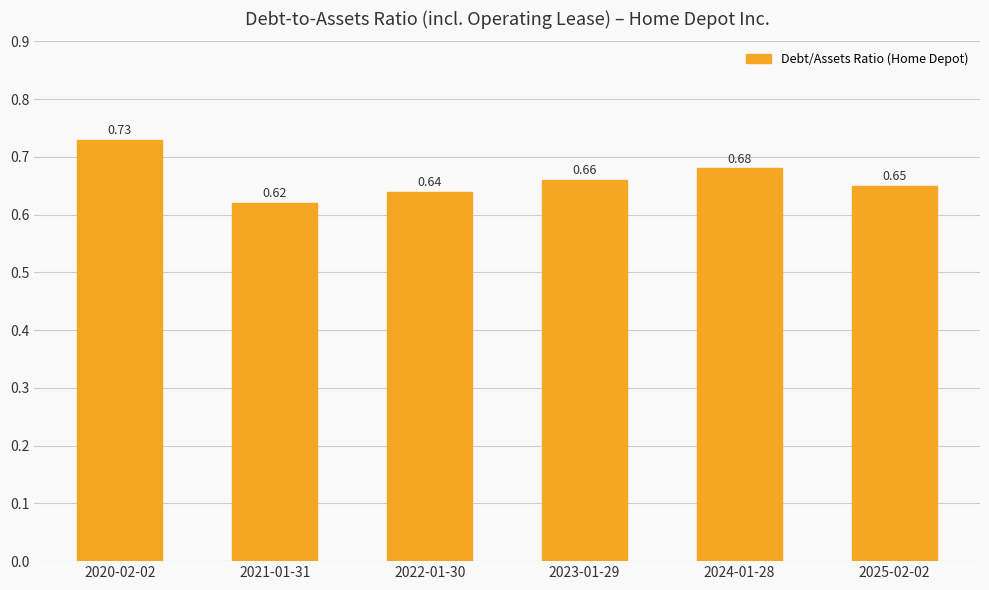

At which label is the value closest to 0?

2021-01-31